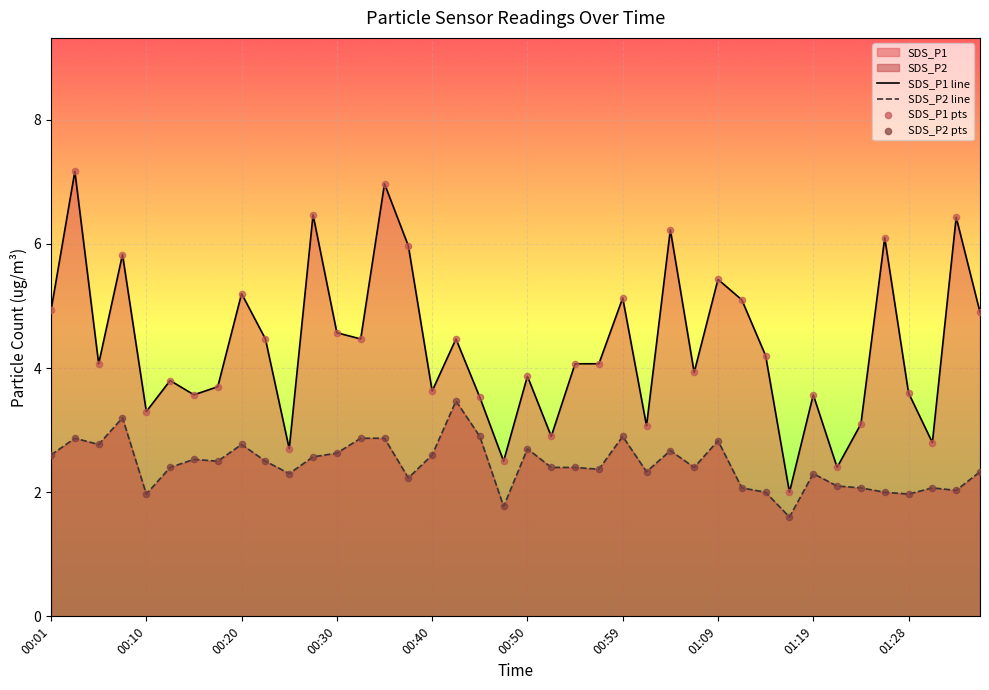

Which series has the widest spread of Y values?

SDS_P1